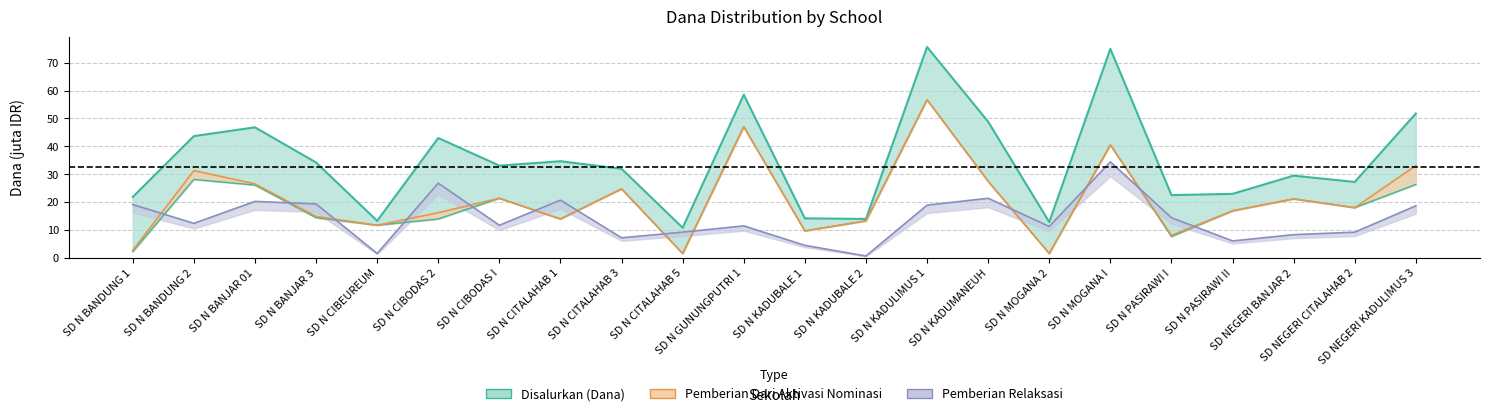

Between SD N CIBODAS 2 and SD N KADUBALE 1, which is larger?

SD N CIBODAS 2